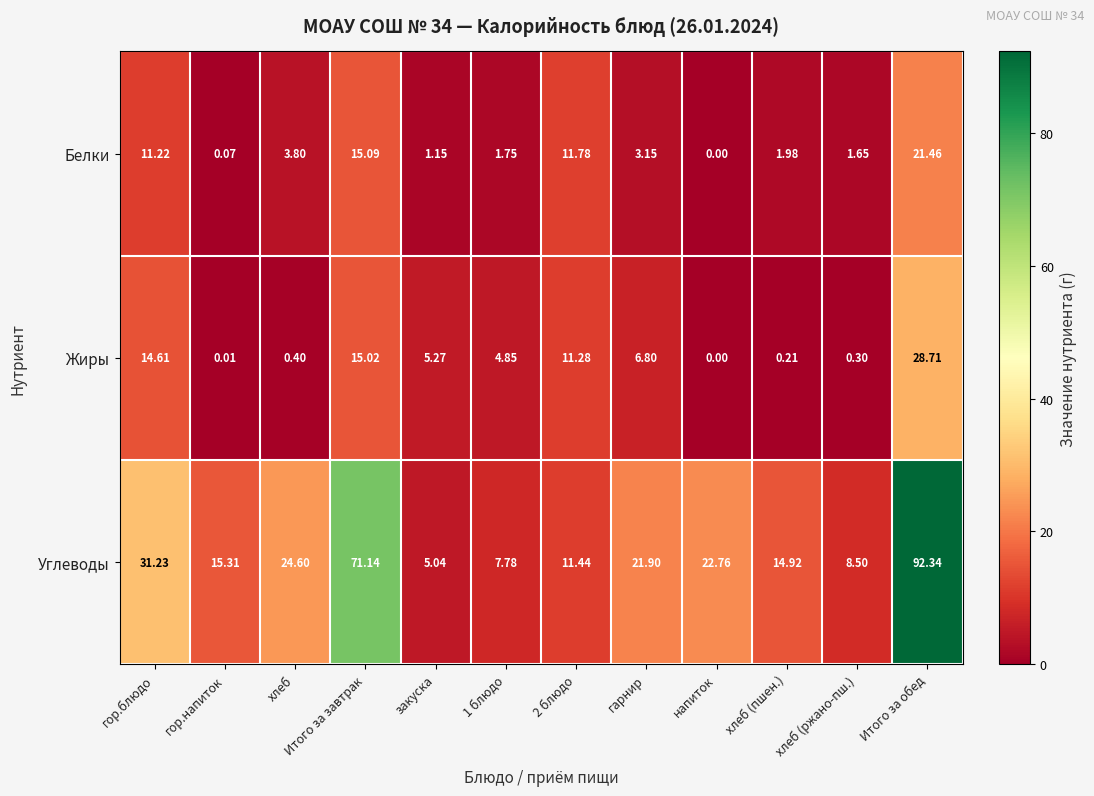

At which category does the chart reach its minimum across all series?

напиток